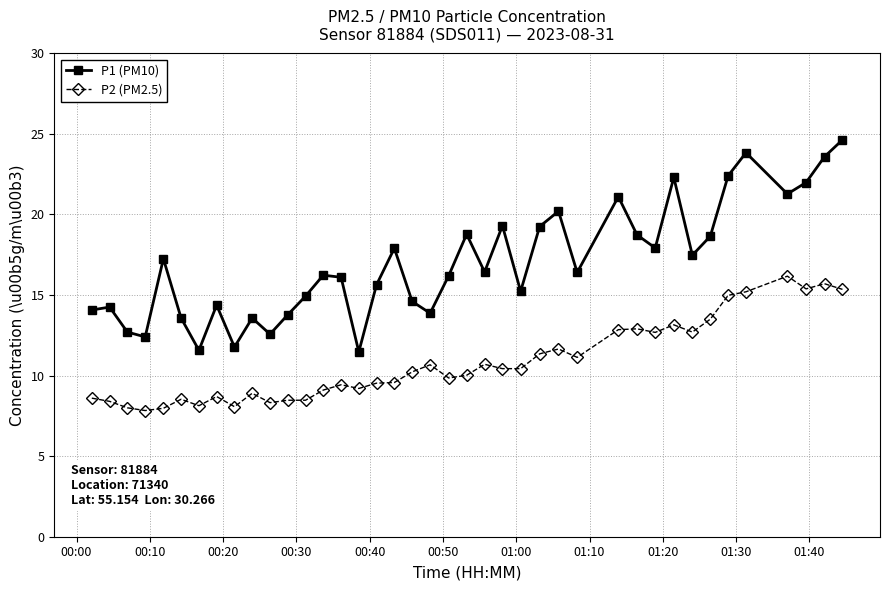

What is the difference between the maximum and minimum values in the P1 (PM10) series?

13.2